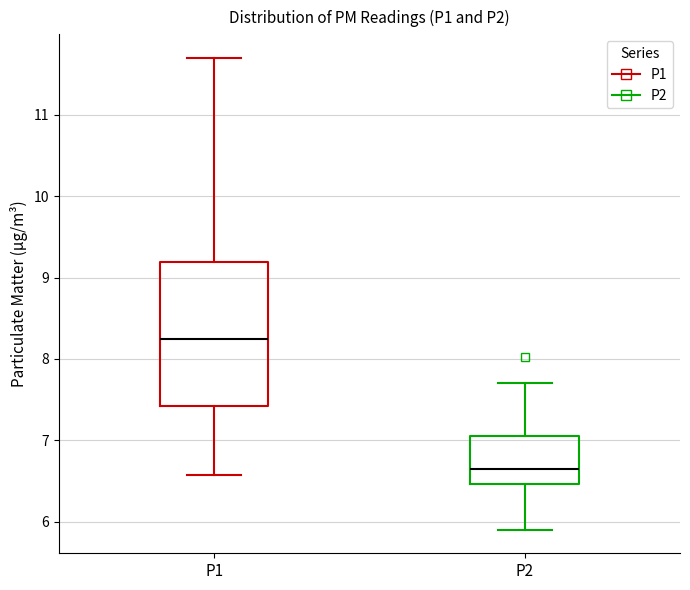

Which box has the lowest median line?

P2